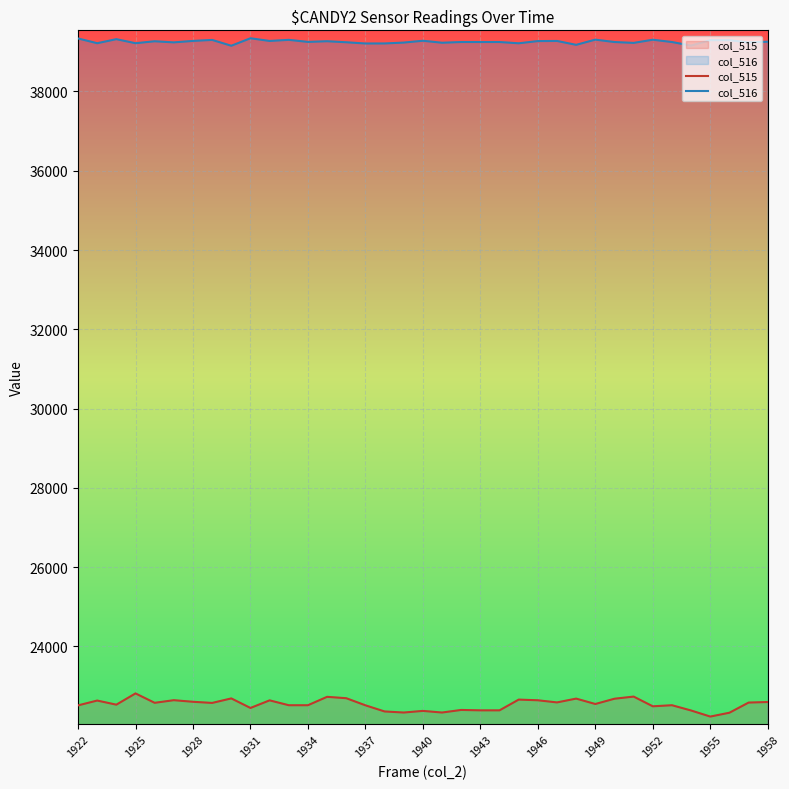

Where is col_516 nearest to the value 39246?

20